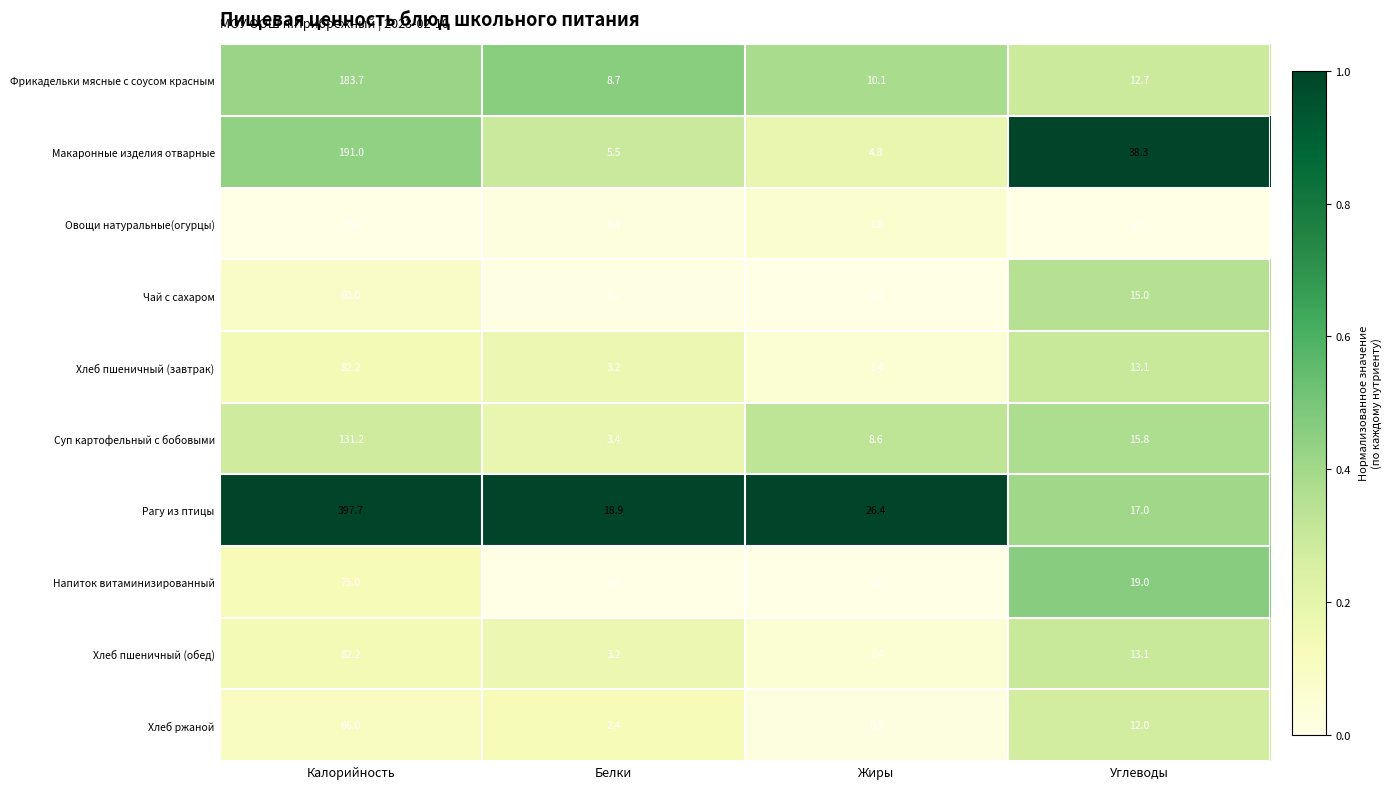

What is the approximate value of Напиток витаминизированный at Калорийность?

75.0